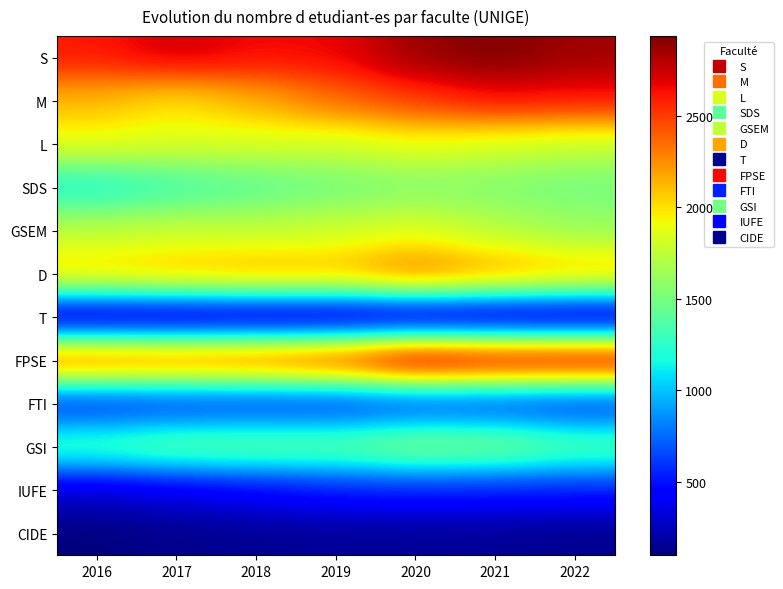

List the labels in order of FTI value, largest first.

2020, 2021, 2017, 2018, 2019, 2022, 2016